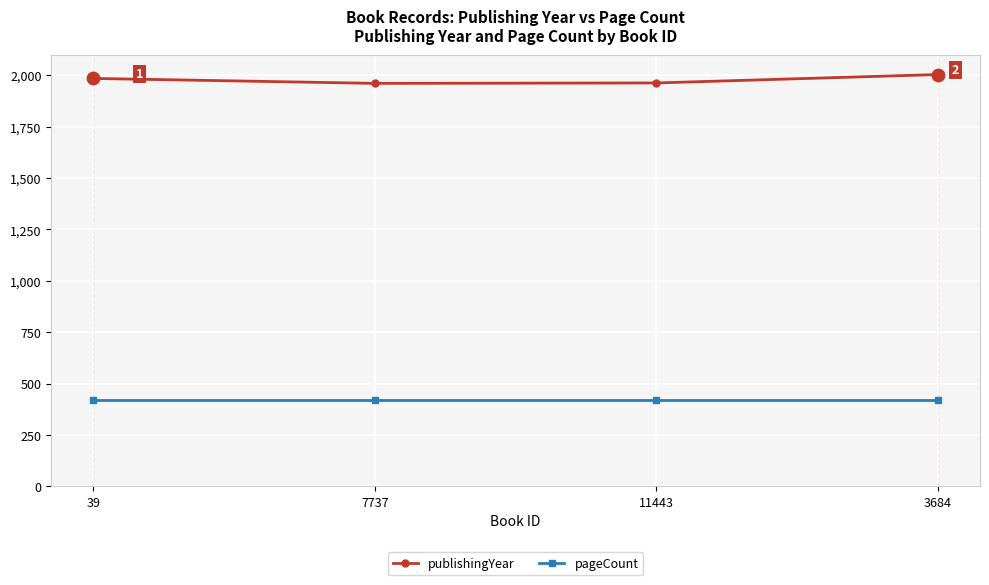

Is the value of publishingYear at 39 greater than the value of pageCount at 39?

Yes